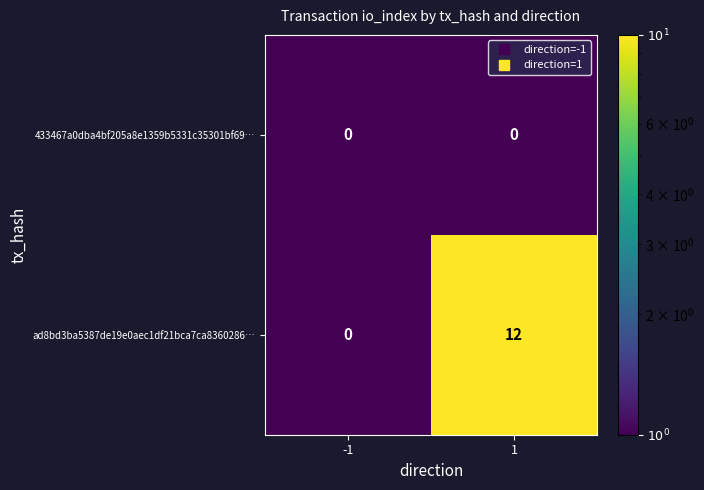

At 1, list the series in order from smallest to largest.

433467a0dba4bf205a8e1359b5331c35301bf69…, ad8bd3ba5387de19e0aec1df21bca7ca8360286…